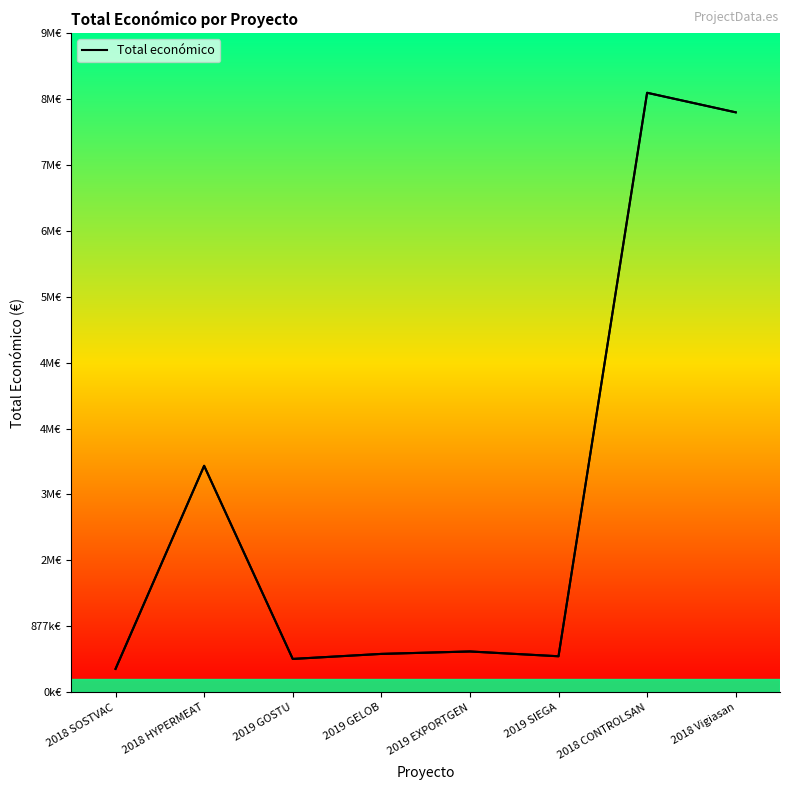

What is the value of the 8th point from the left?

7717171